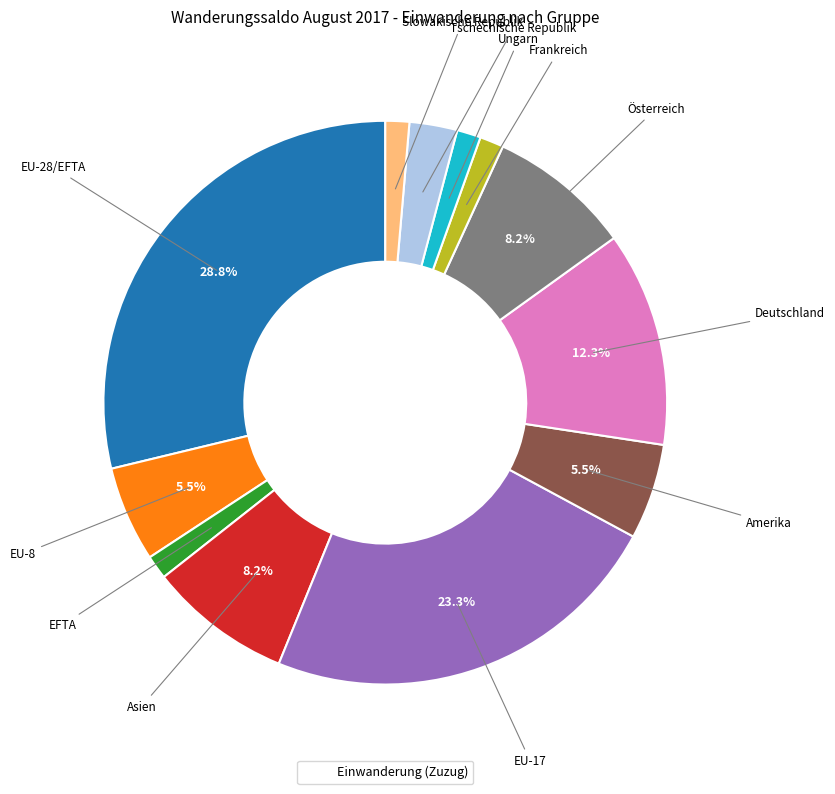

Is there a majority slice in this chart?

No